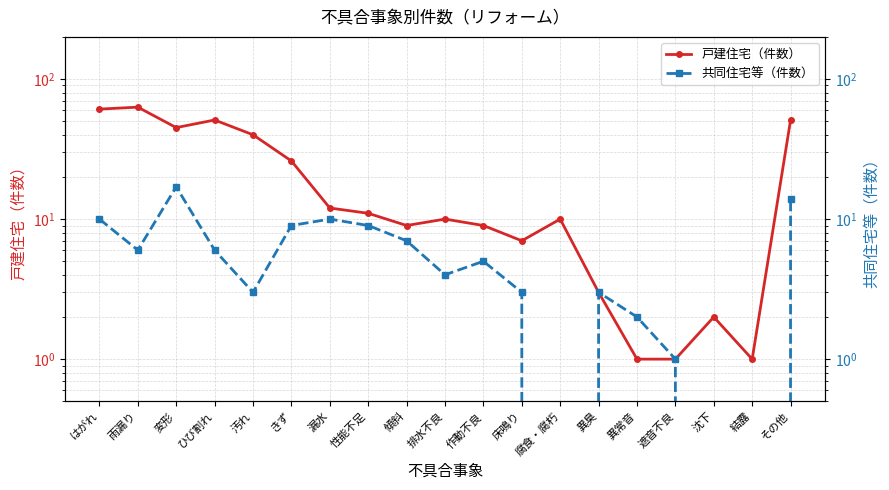

What value does the 共同住宅等（件数） series have at 遮音不良?

1